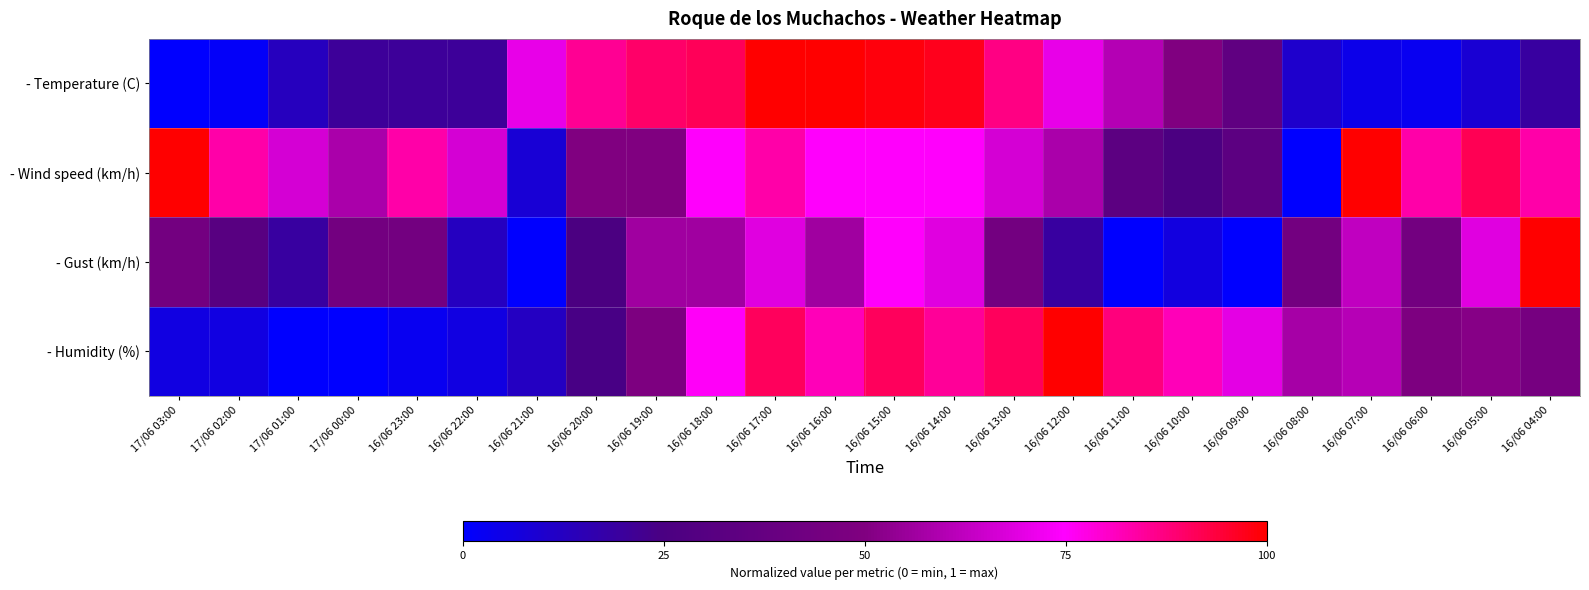

What is the spread (max minus min) of values at 16/06 10:00?

0.8